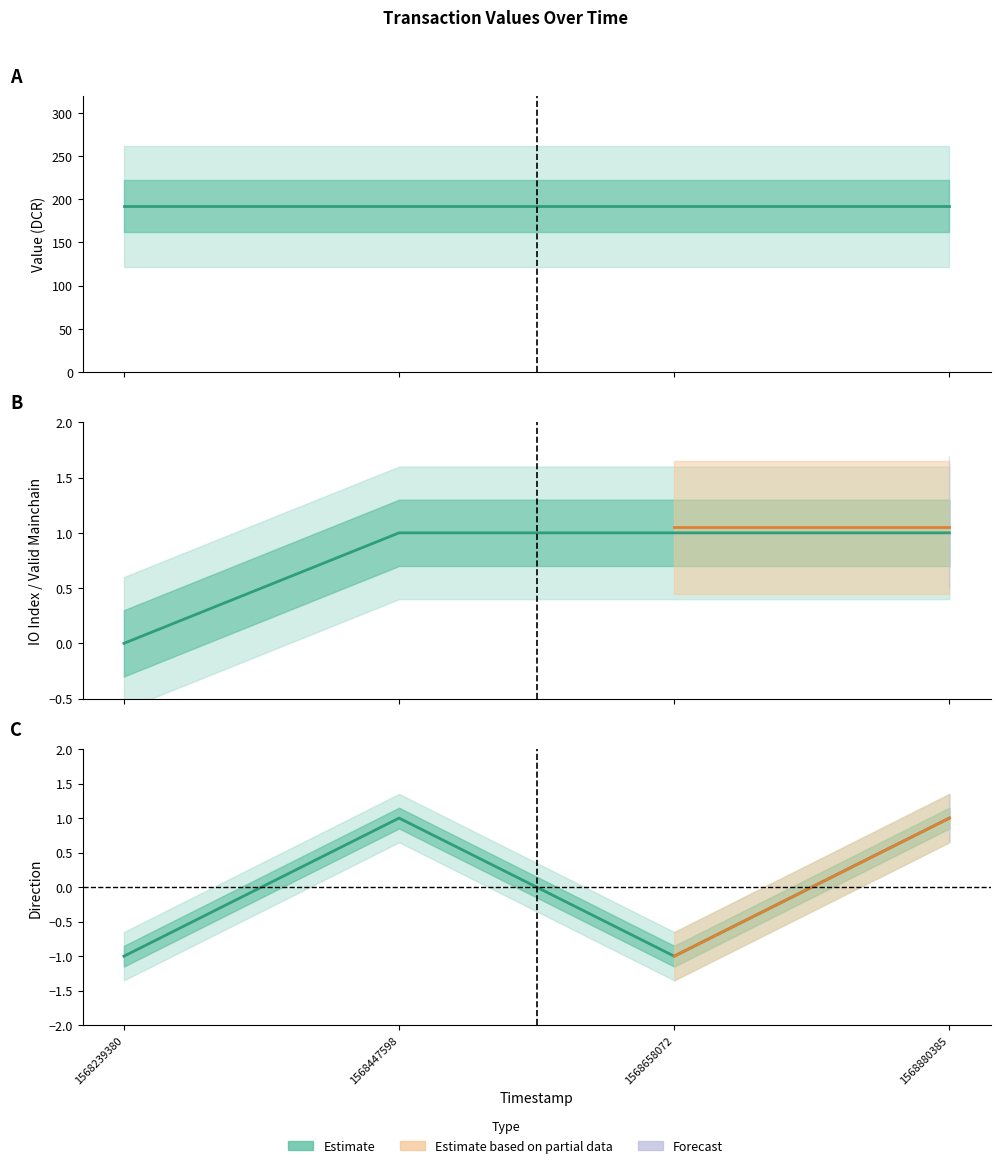

What is the difference between the highest and lowest values at 1568880385?

191.0